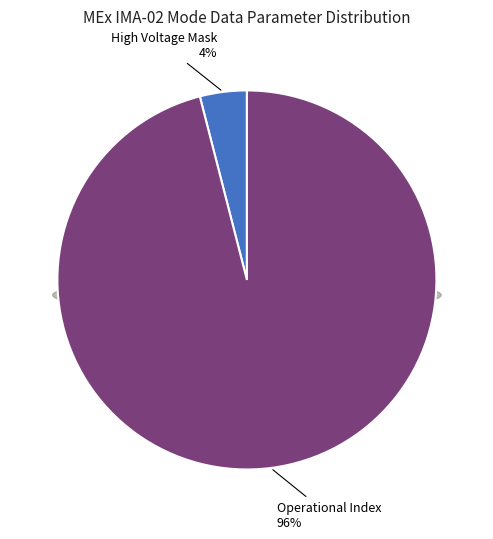

To the nearest percent, what is the difference between the Operational Index and High Voltage Mask slice percentages?

92%